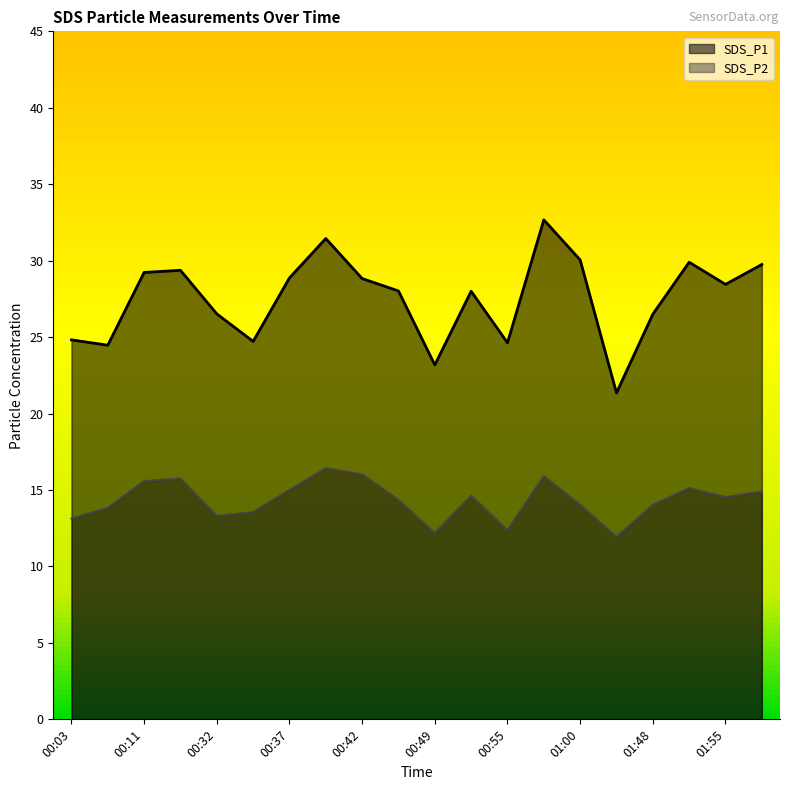

True or false: SDS_P2 and SDS_P1 intersect in this chart.

False